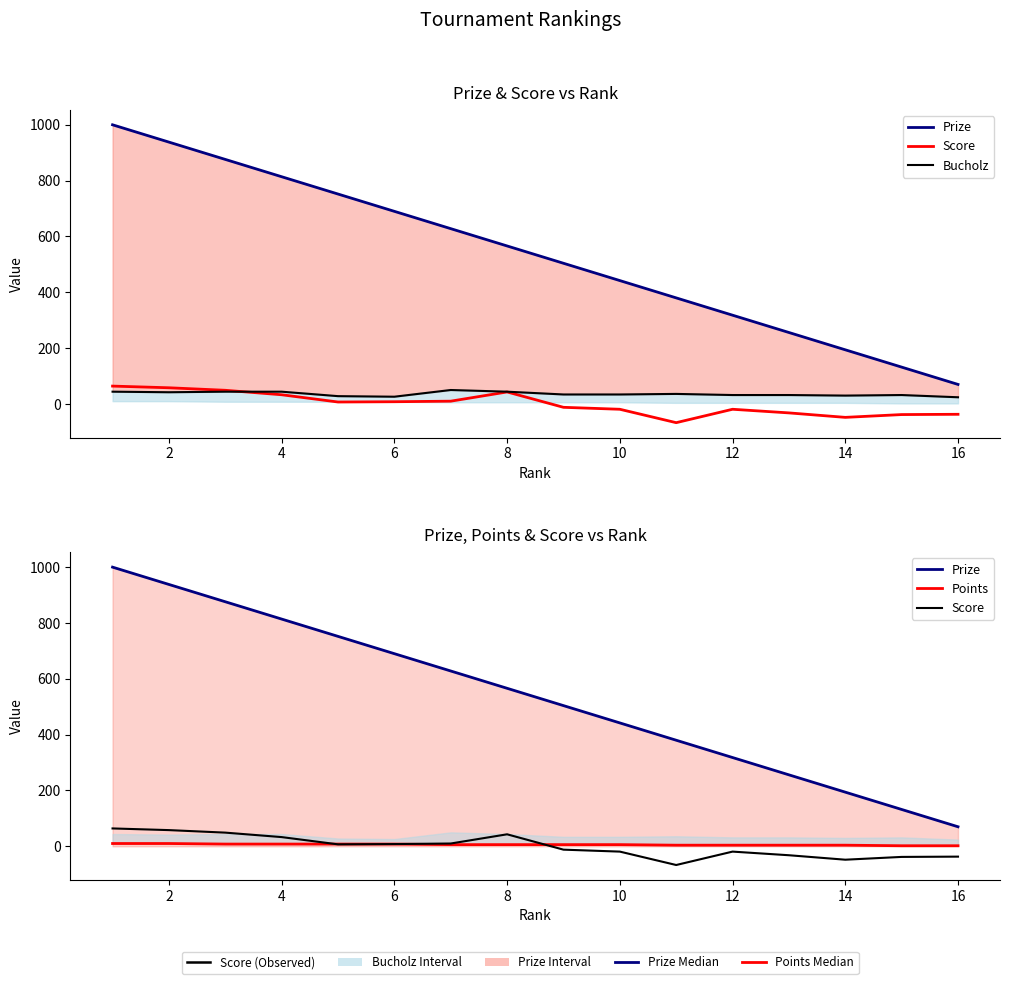

What is the value of the Bucholz point at the 6th from the left?

26